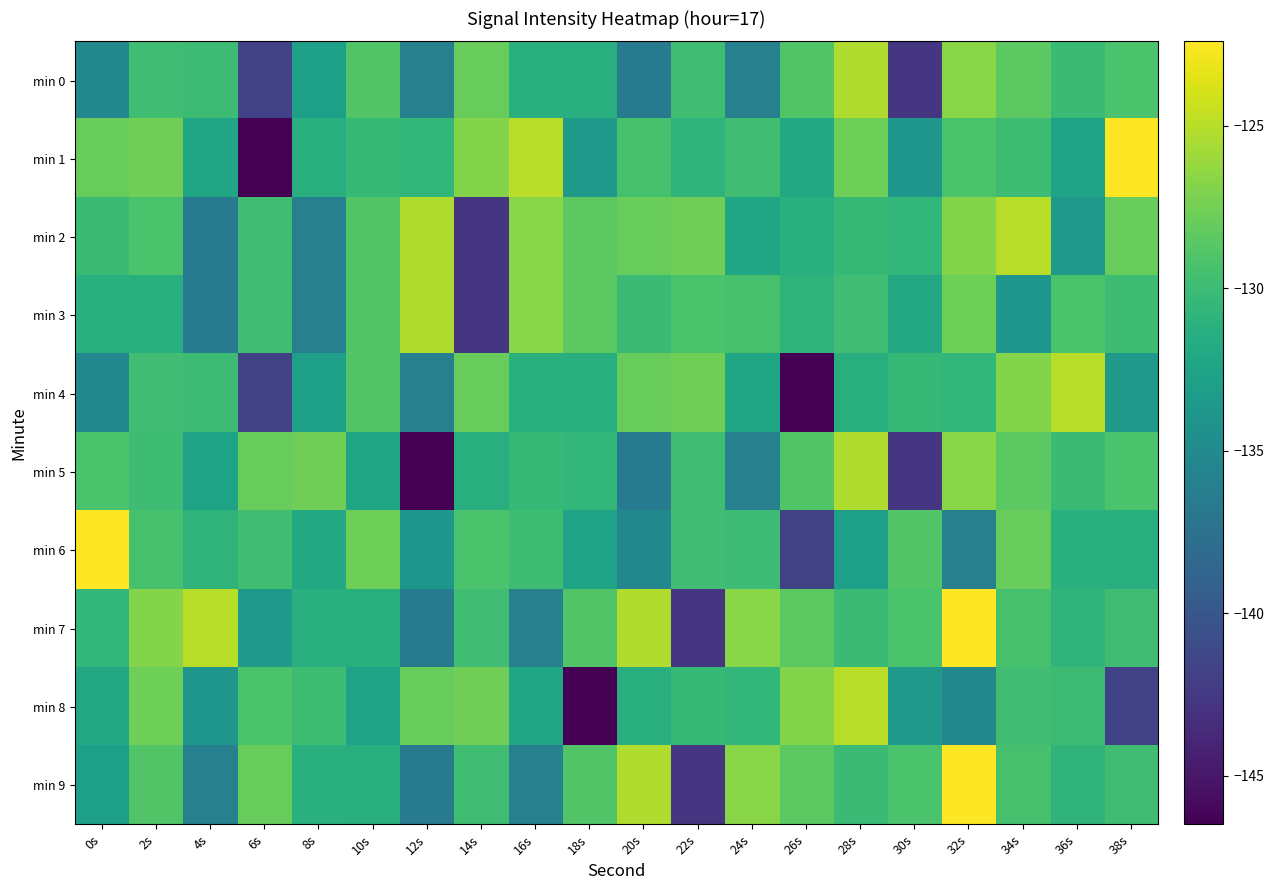

Which series has the largest total across all categories?

min 7